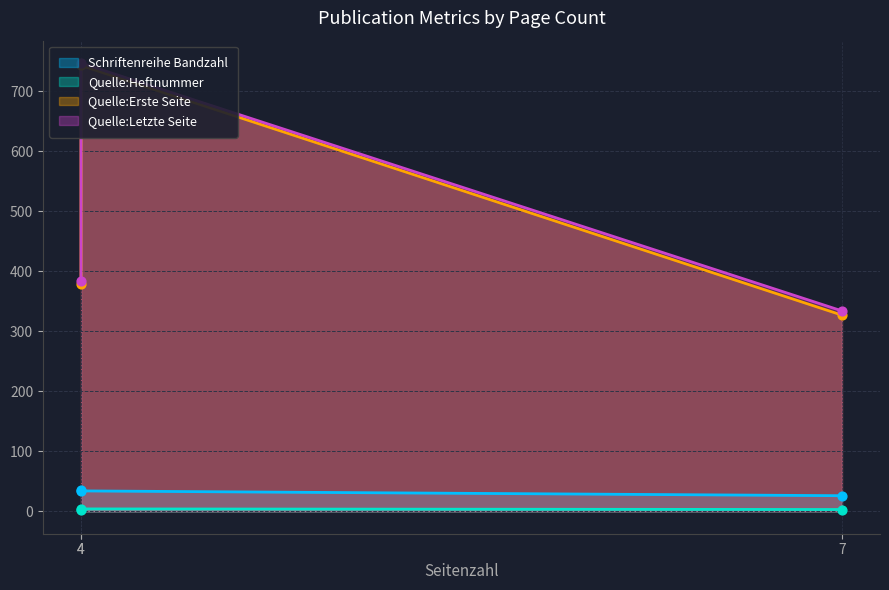

Which series contains the lowest Y value?

Quelle:Heftnummer